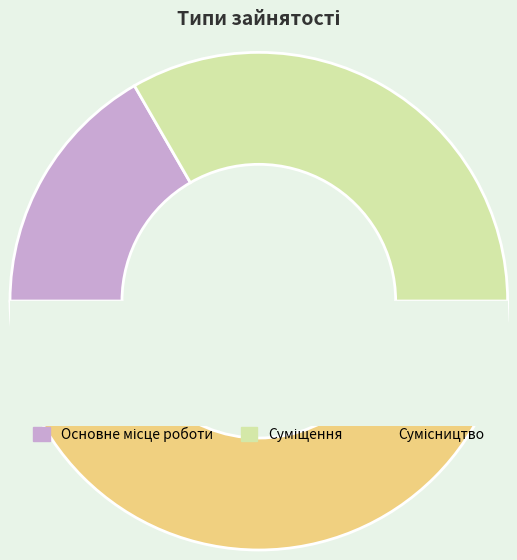

Is there any slice that represents more than half of the pie?

No